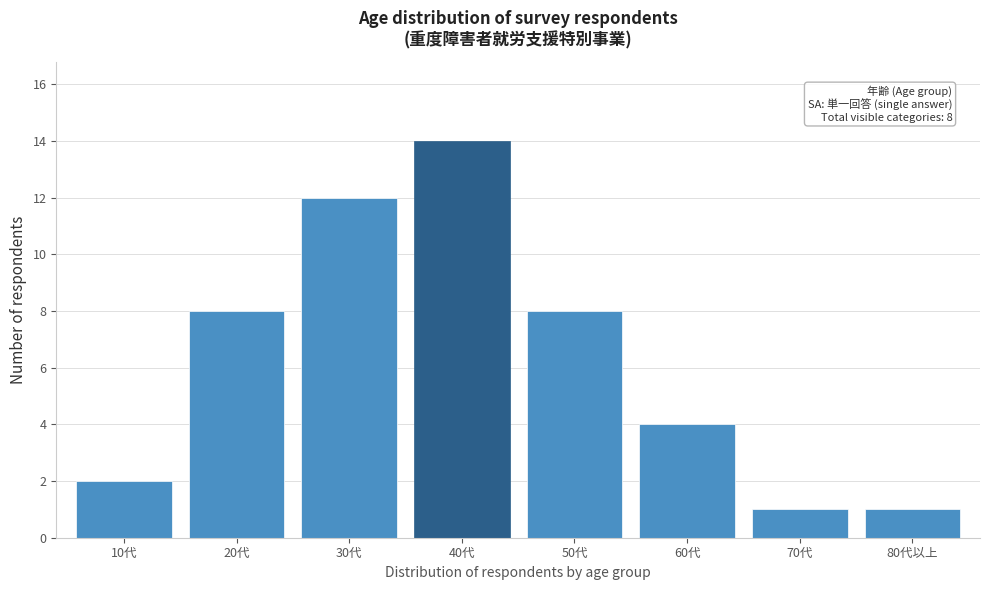

Reading right to left, what are all the values shown in this chart?

80代以上=1	70代=1	60代=4	50代=8	40代=14	30代=12	20代=8	10代=2